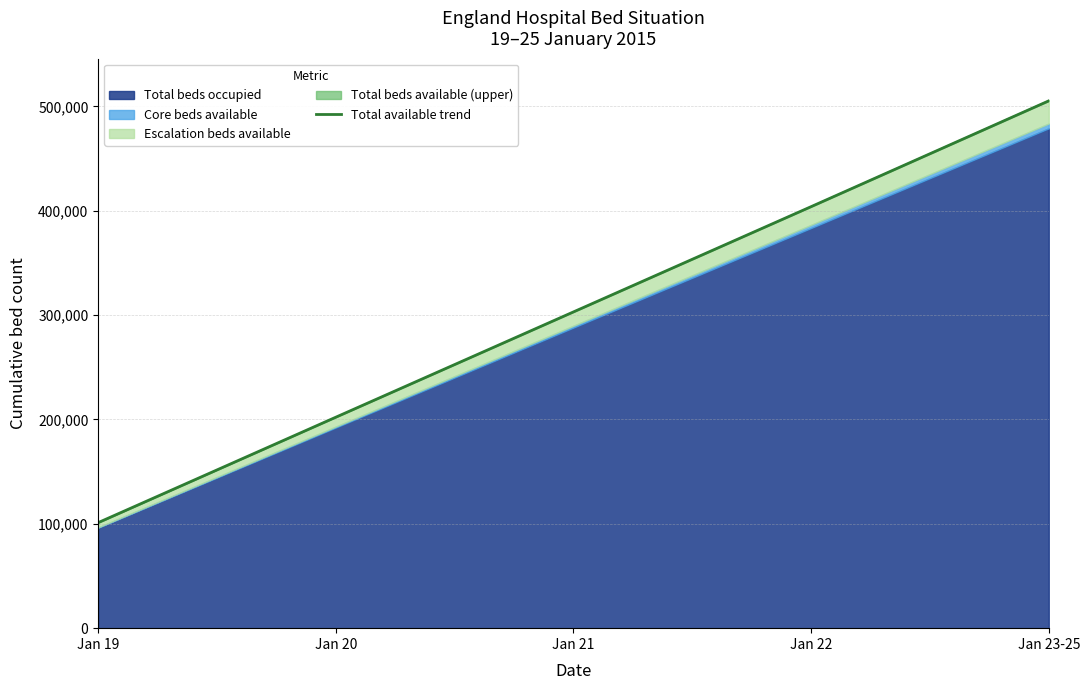

Reading left to right, transcribe all the data shown in this chart.

Jan 19=101155	Jan 20=202191	Jan 21=303093	Jan 22=403956	Jan 23-25=505325